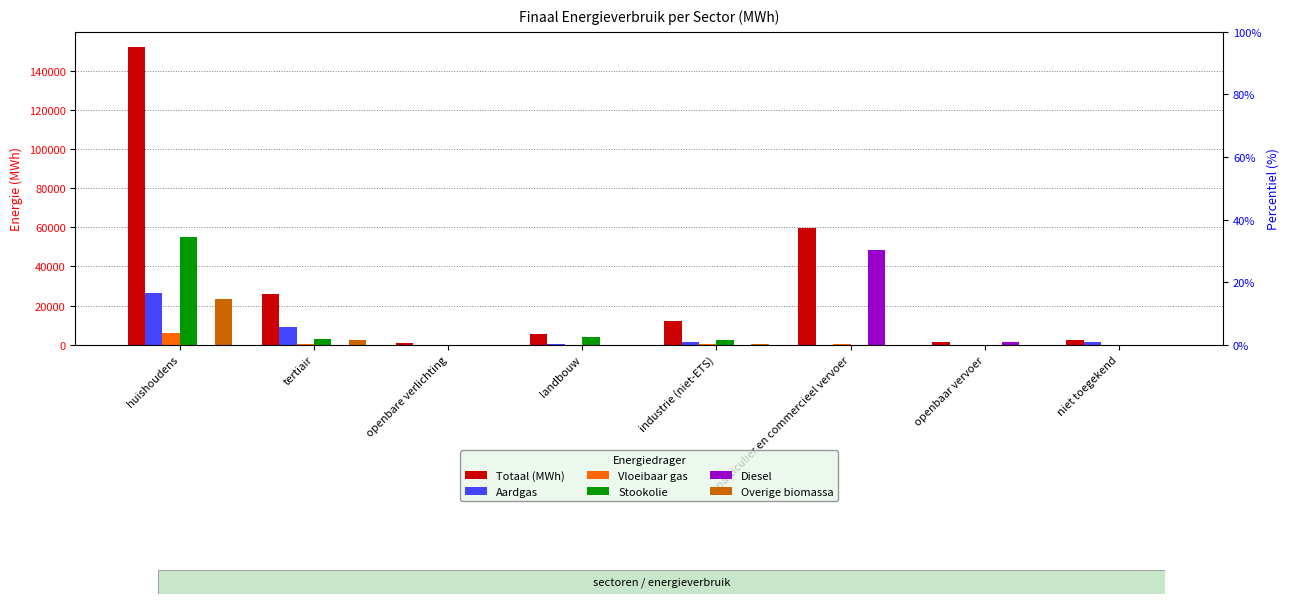

Rank the categories by Diesel value from lowest to highest.

huishoudens, tertiair, openbare verlichting, landbouw, industrie (niet-ETS), niet toegekend, openbaar vervoer, particulier en commercieel vervoer